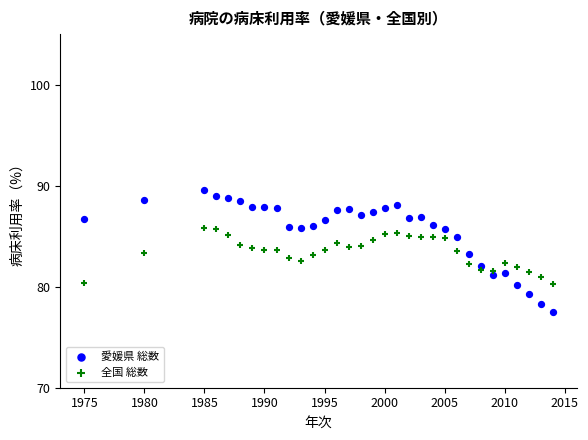

Which series reaches the minimum Y coordinate?

愛媛県 総数